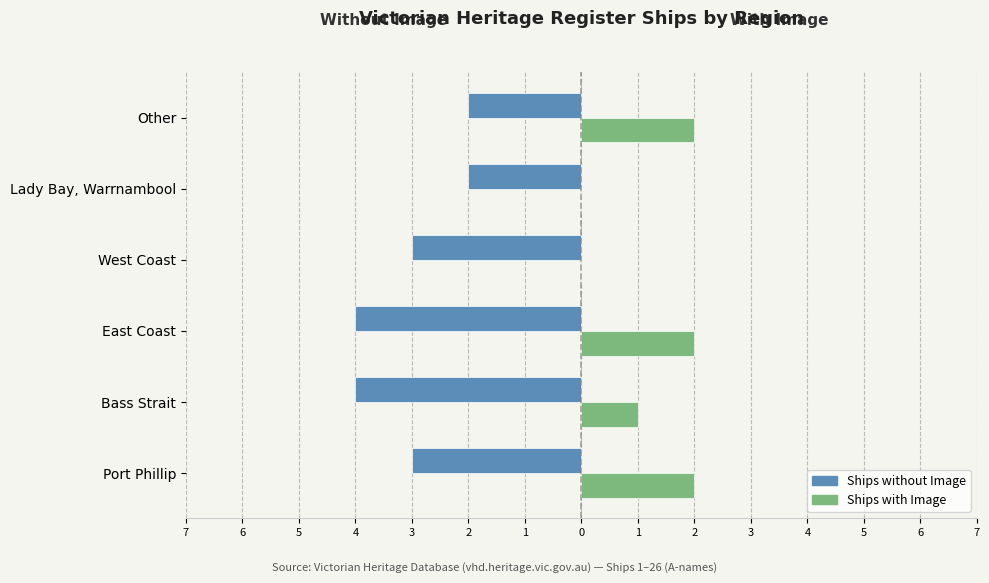

At how many categories does at least one series exceed -3?

6